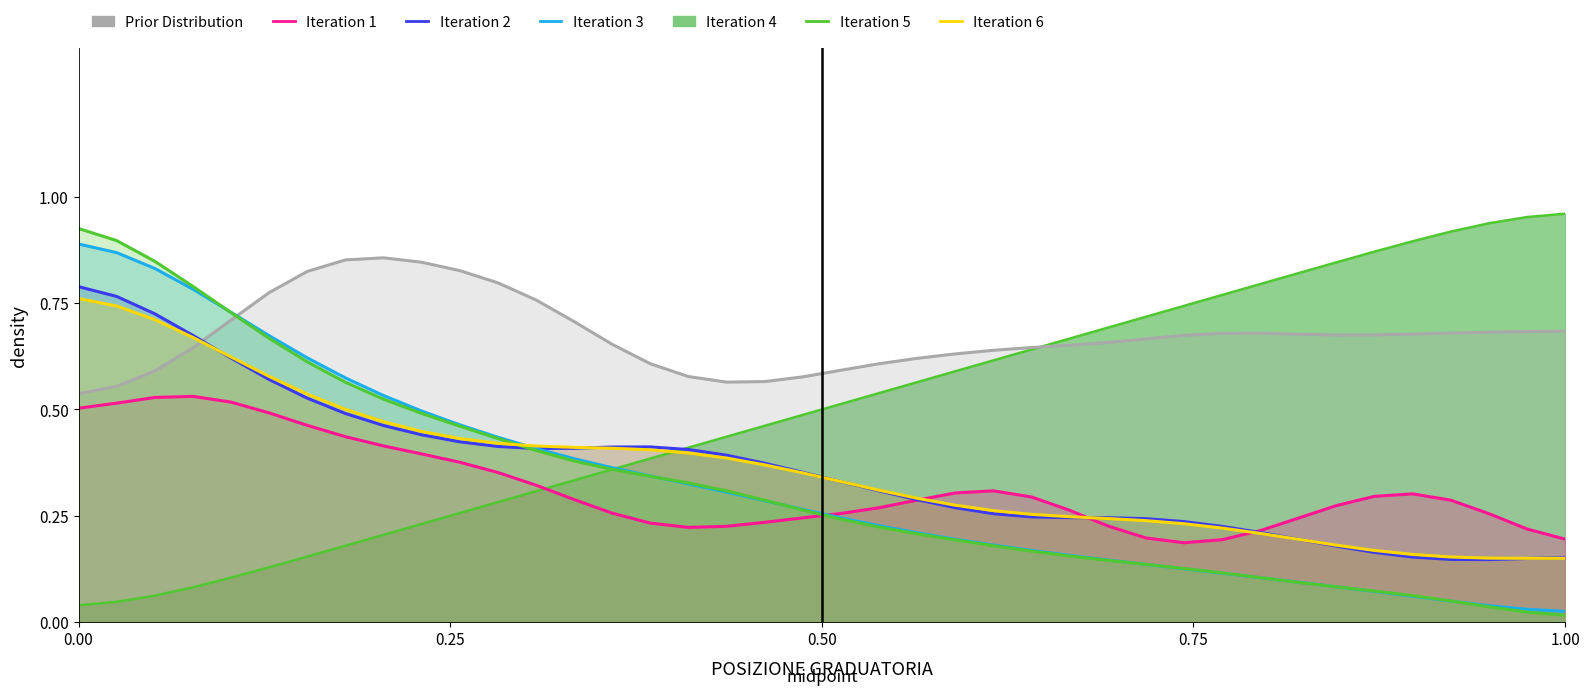

True or false: Iteration 3 and Prior Distribution intersect in this chart.

True